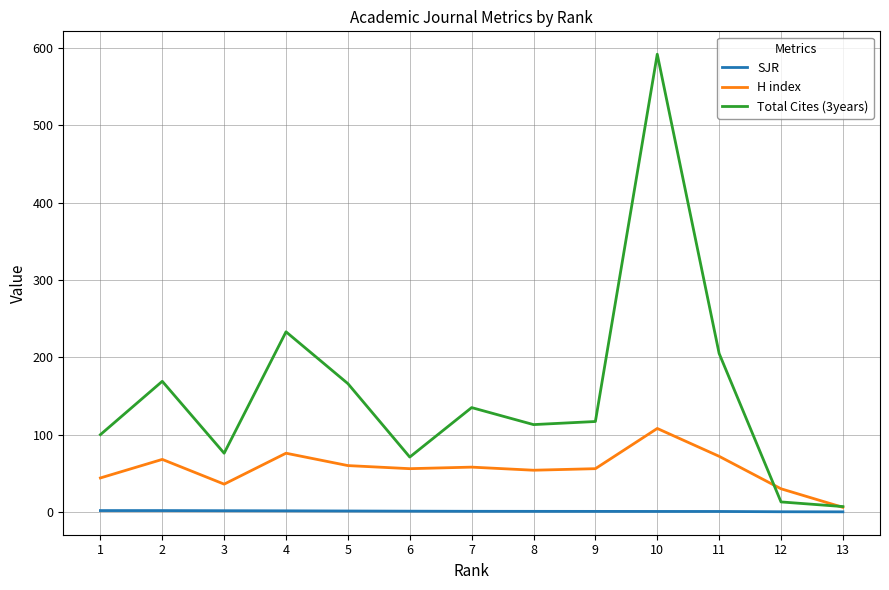

At which category is the sum across all series the highest?

10